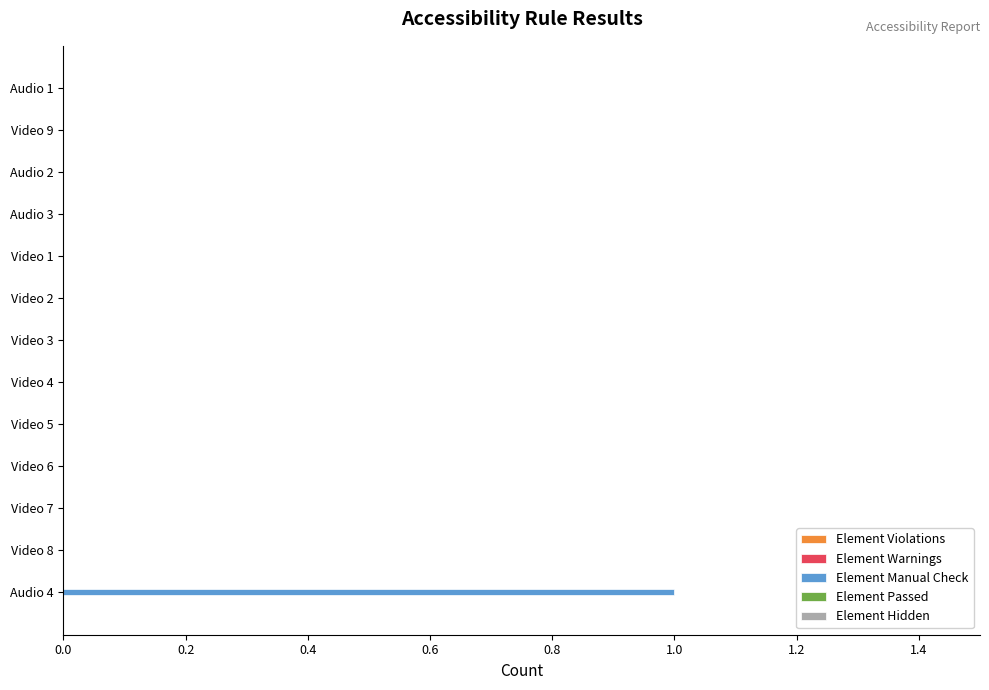

True or false: the data shows 0 at Audio 2.

True